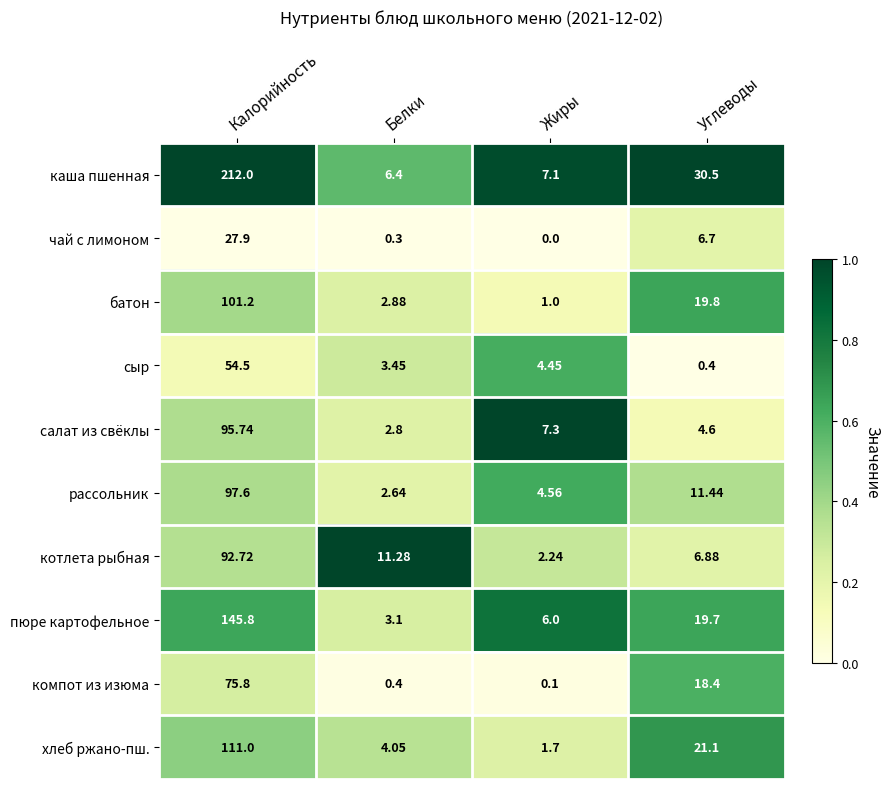

Which series has the widest spread of values?

каша пшенная